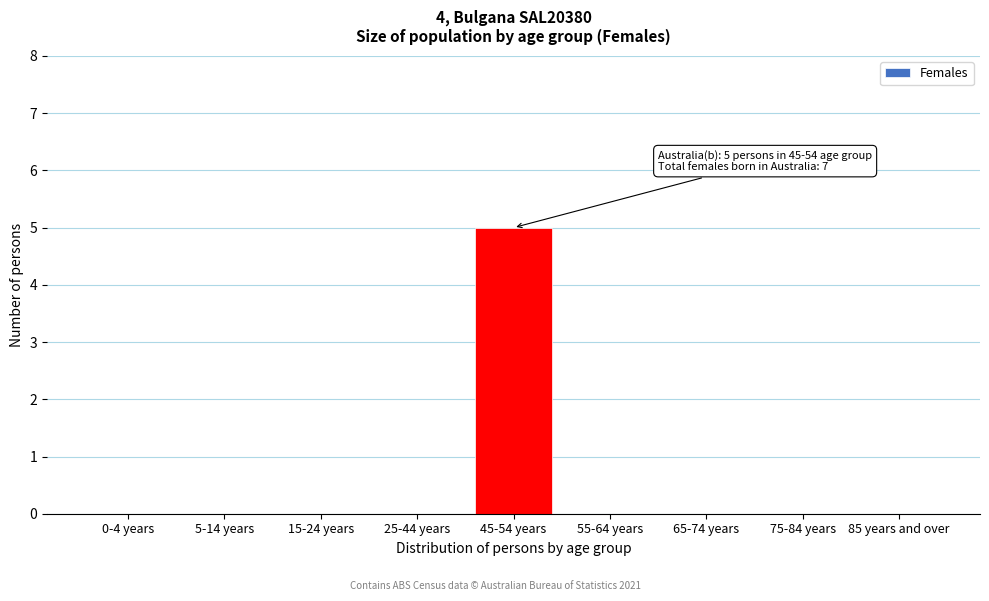

Reading left to right, extract all data points from this chart.

0-4 years=0	5-14 years=0	15-24 years=0	25-44 years=0	45-54 years=5	55-64 years=0	65-74 years=0	75-84 years=0	85 years and over=0